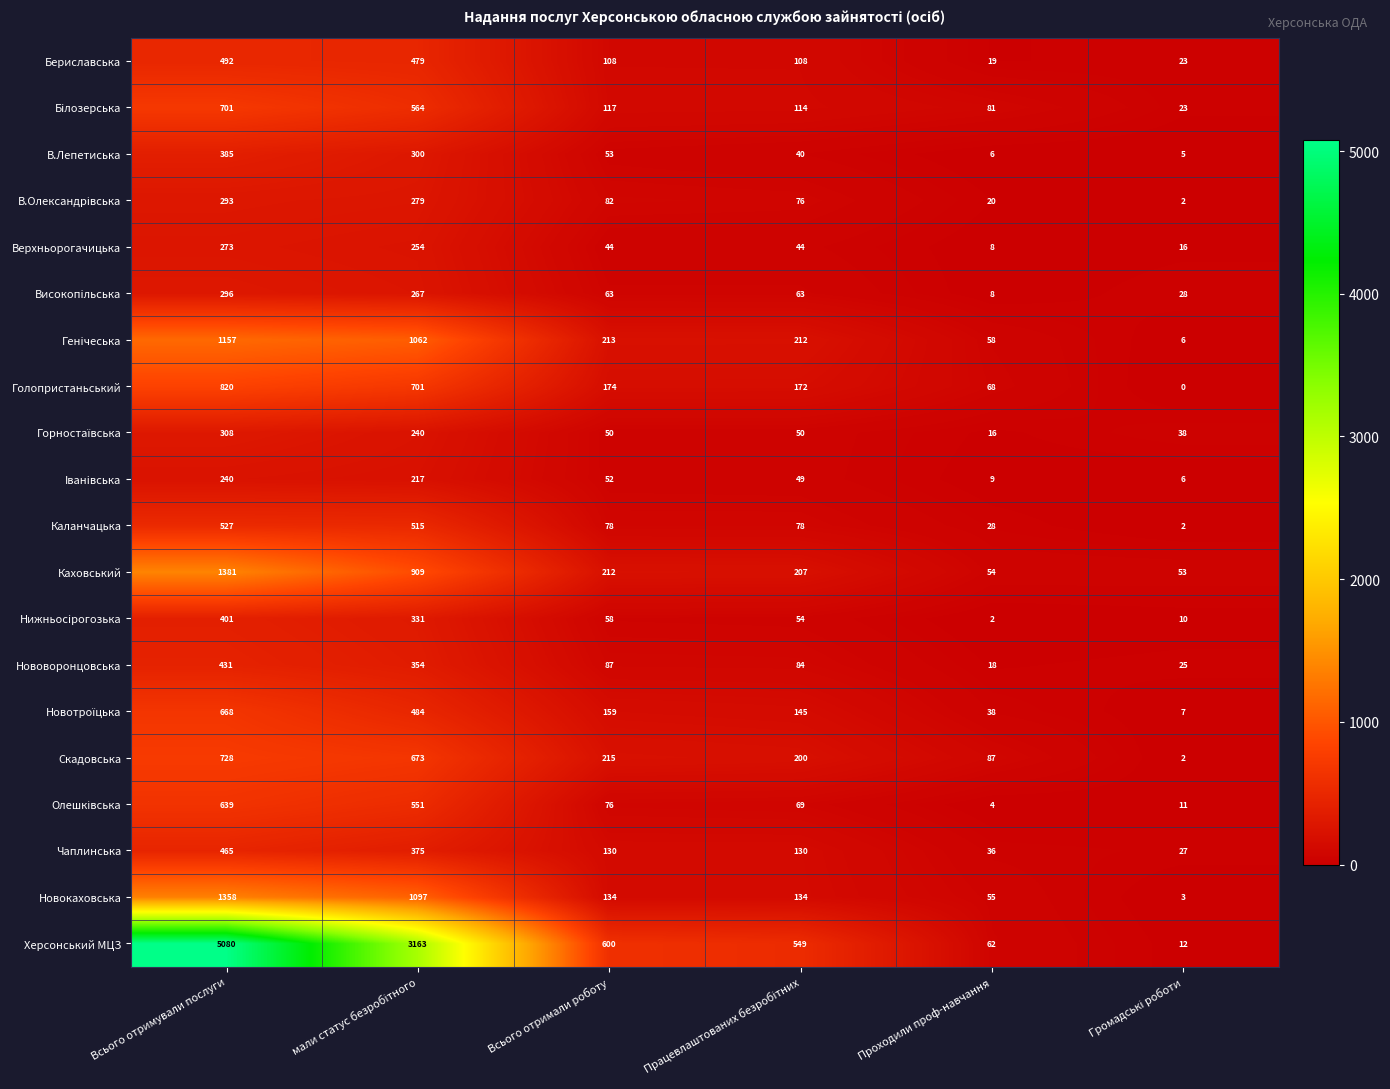

What is the difference between the highest and lowest values at Проходили проф-навчання?

85